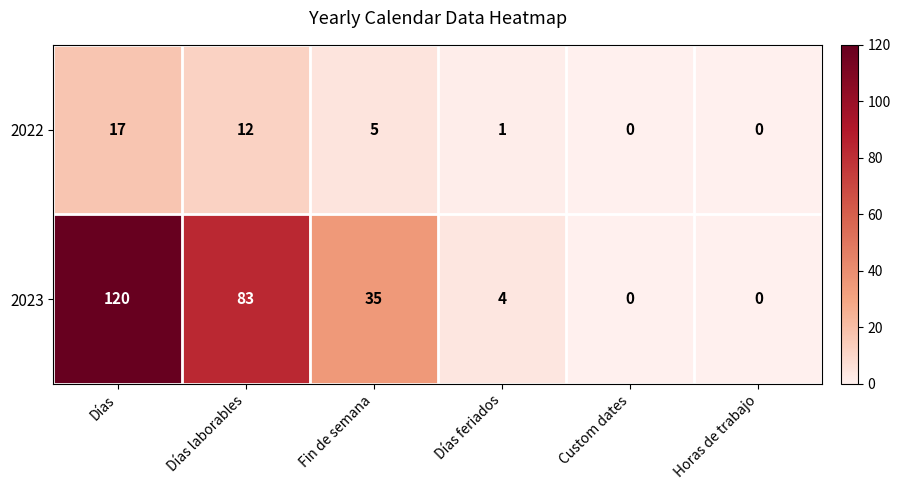

How many data points does each series have?

6